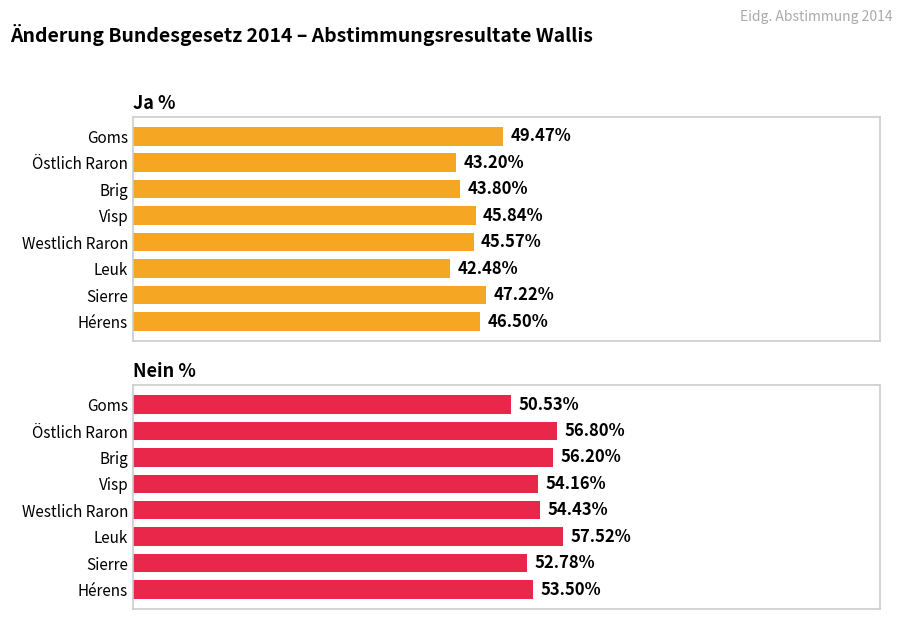

Between Hérens and Westlich Raron, which is larger?

Hérens